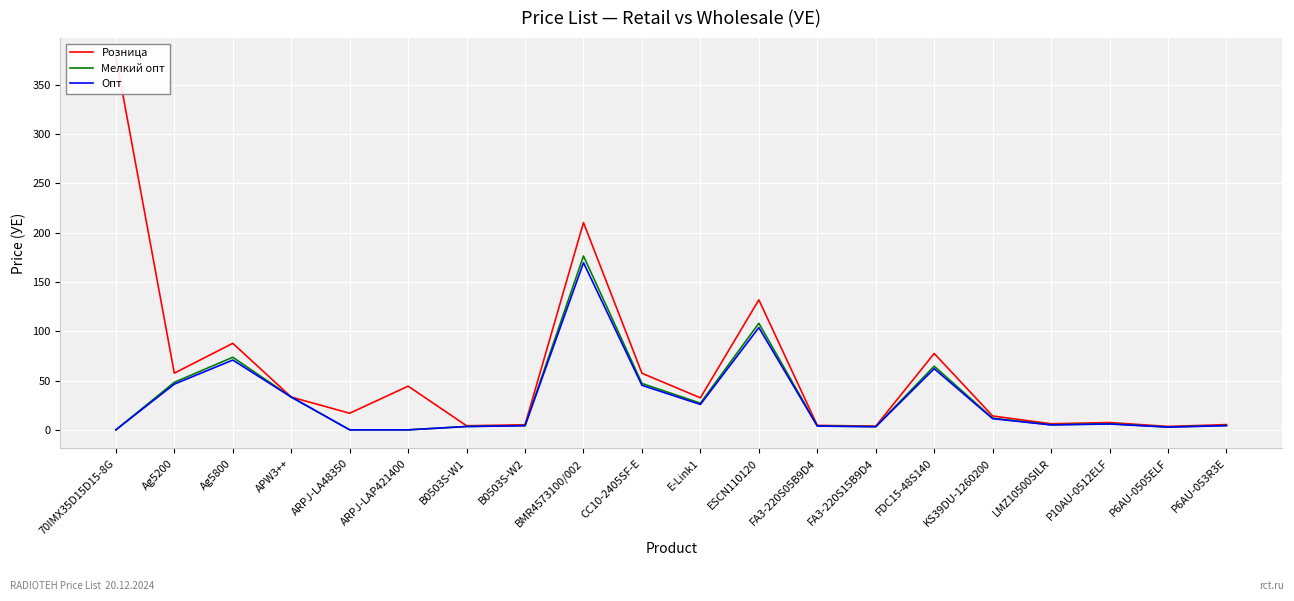

What are all the series names shown in the legend?

Розница, Мелкий опт, Опт